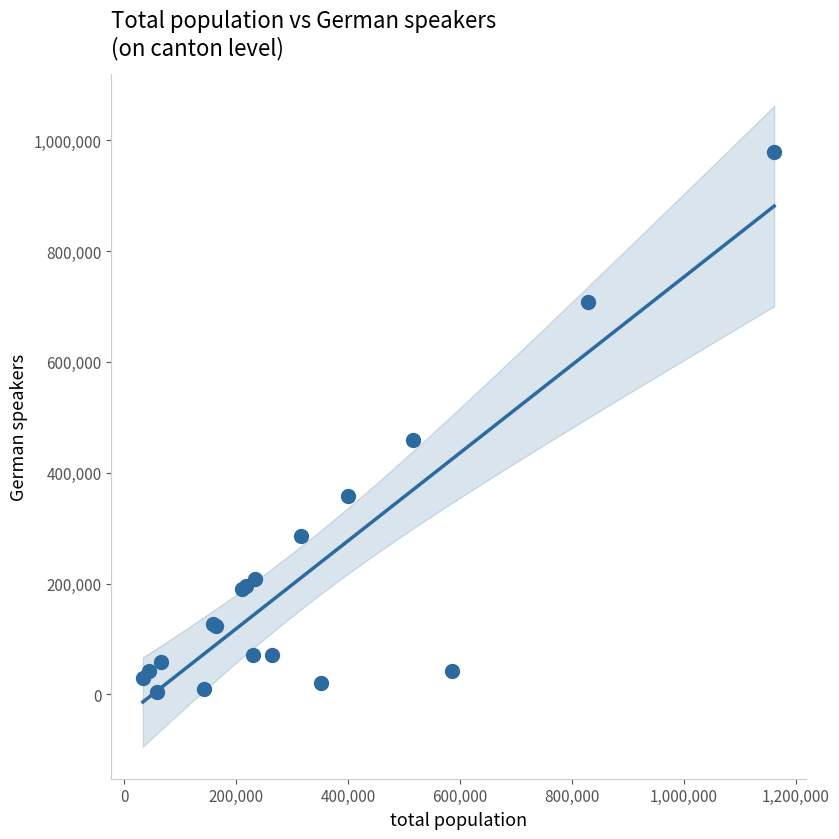

What Y value in the scatter plot is closest to 492091?

459373